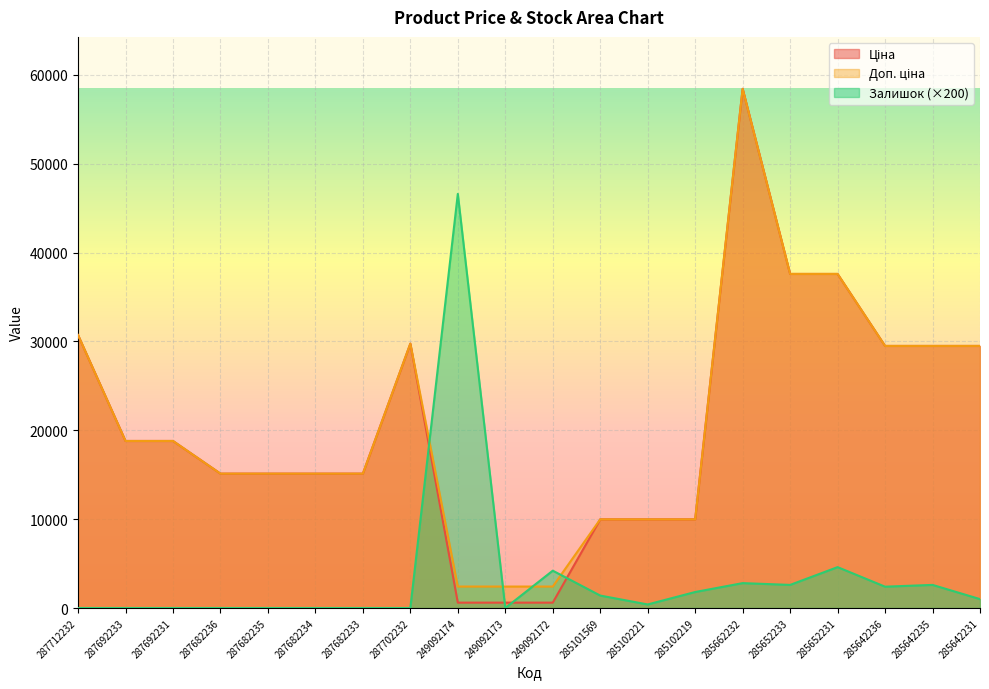

How many lines are shown in the chart?

3